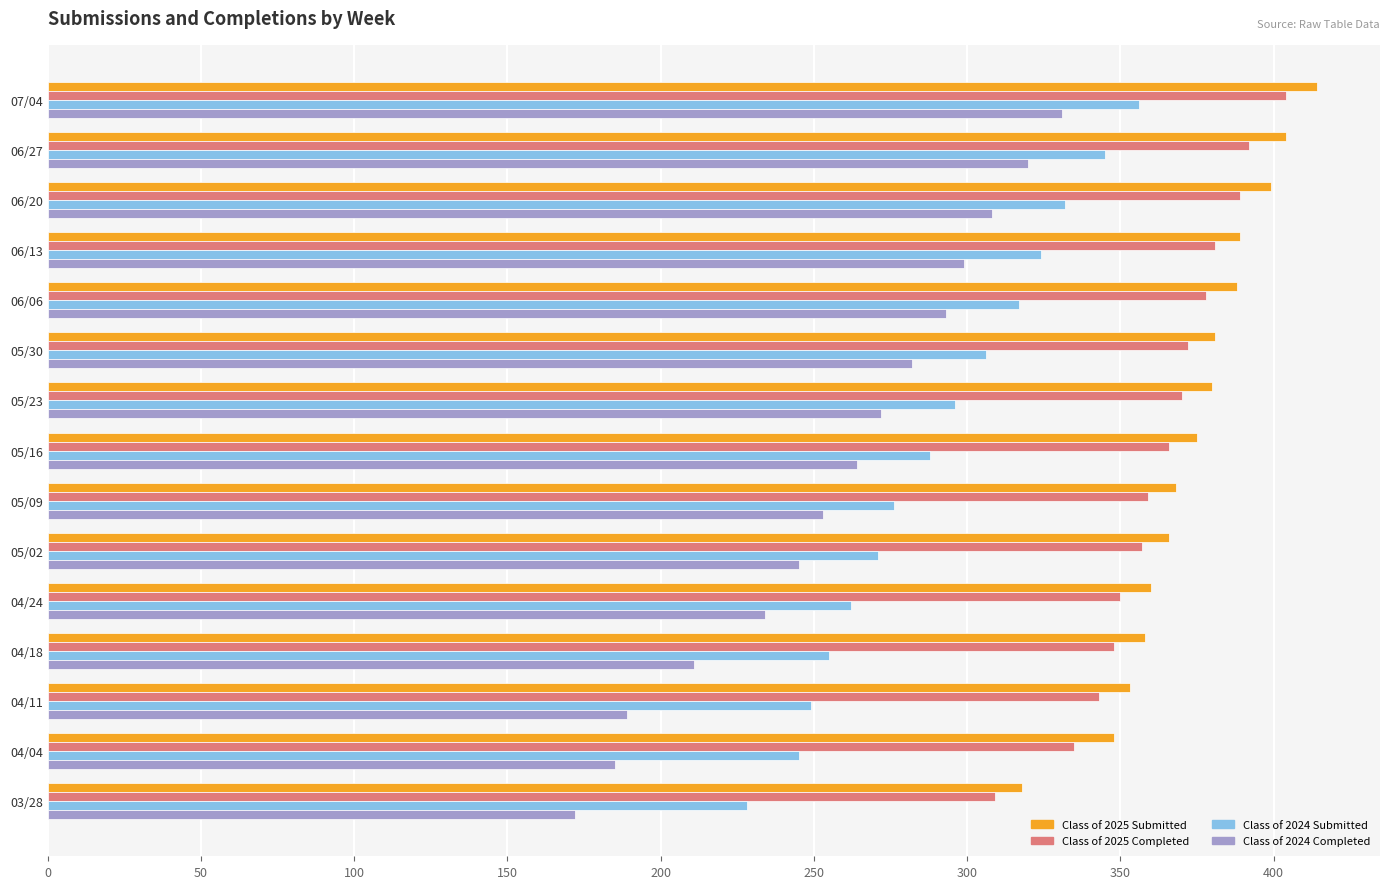

Which series has the largest range (max minus min)?

Class of 2024 Completed